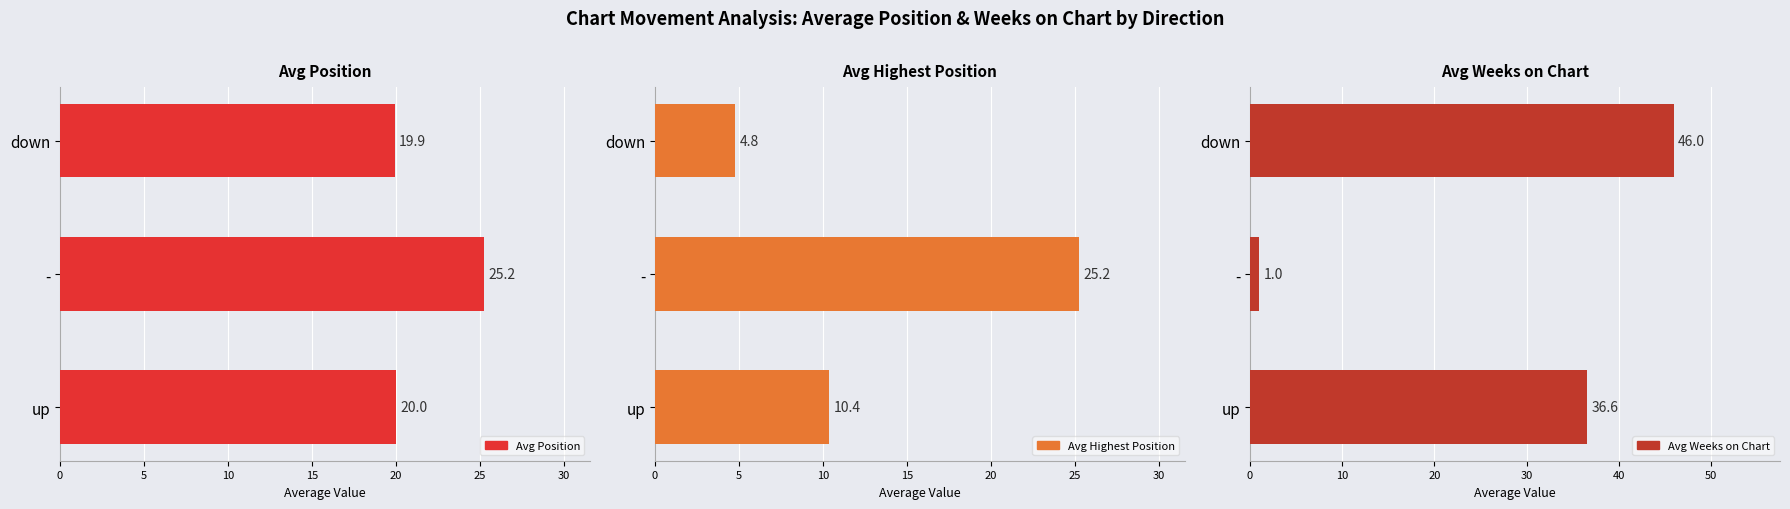

Reading left to right, what are all the values shown in this chart?

Avg Position: 20.0	25.2	19.9
Avg Highest Position: 10.4	25.2	4.8
Avg Weeks on Chart: 36.6	1.0	46.0